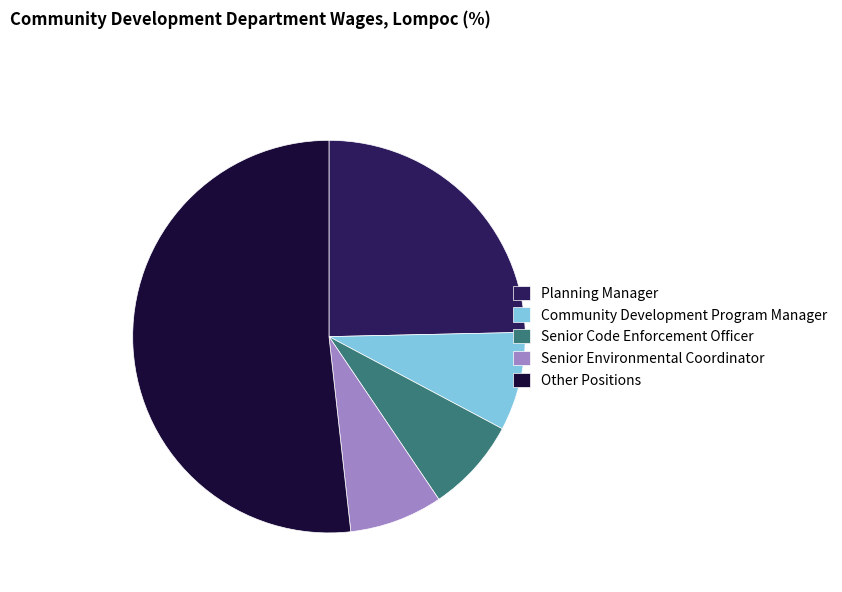

Is there a majority slice in this chart?

Yes